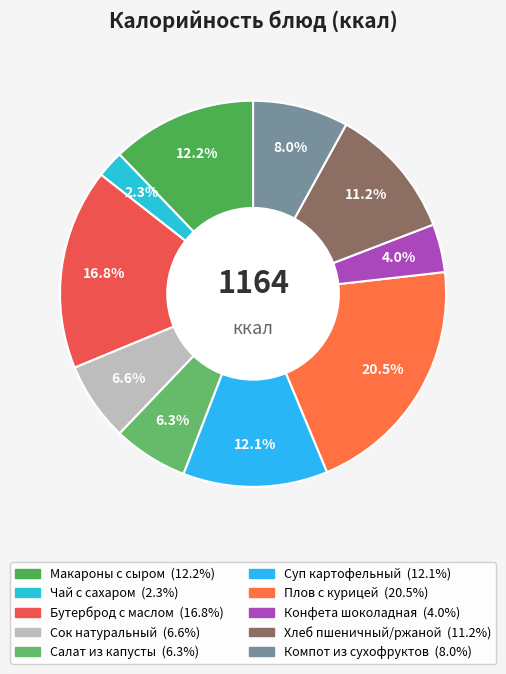

To the nearest percent, what percentage of the pie is Салат из капусты?

6%